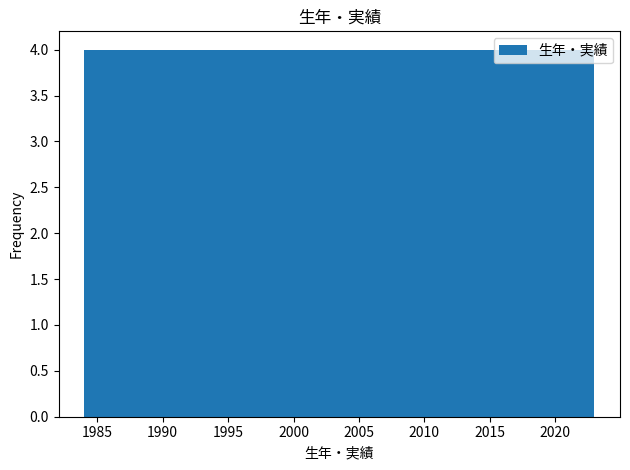

Reading left to right, list every bar in this chart as the range it spans on the x-axis followed by its height. Neither the bar edges nor the heights are printed on the chart, so give them approximately, as read against the axes.

1984.0 to 1987.9: 4
1987.9 to 1991.8: 4
1991.8 to 1995.7: 4
1995.7 to 1999.6: 4
1999.6 to 2003.5: 4
2003.5 to 2007.4: 4
2007.4 to 2011.3: 4
2011.3 to 2015.2: 4
2015.2 to 2019.1: 4
2019.1 to 2023.0: 4